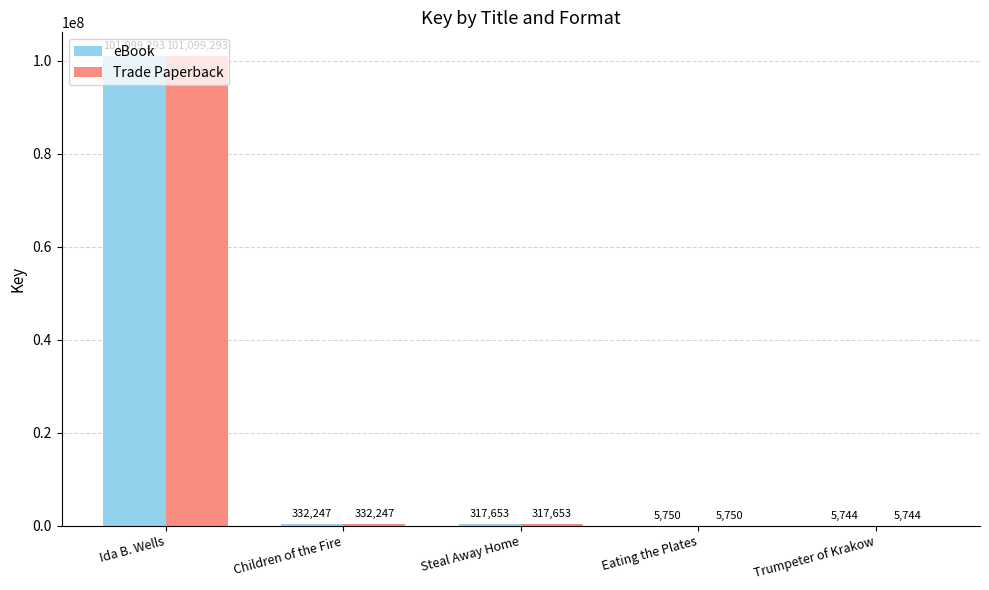

What is the sum of all eBook values?

101760687